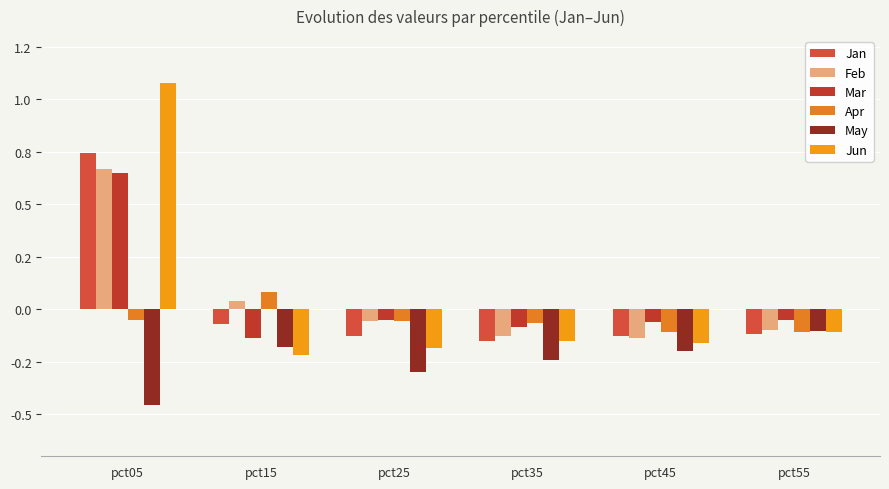

Which series changed the most between pct05 and pct15?

Jun